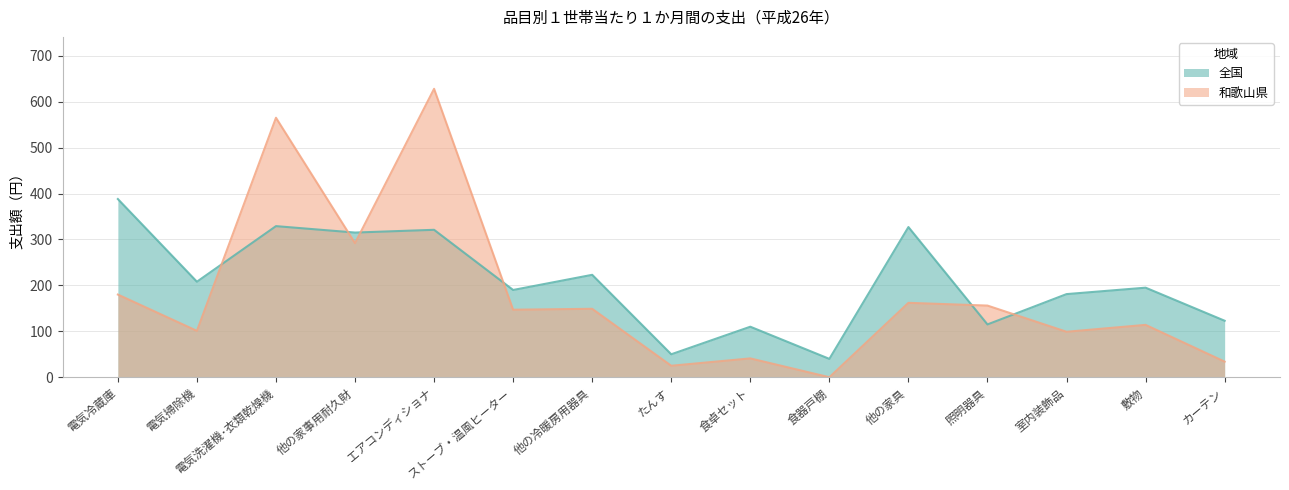

What is the spread (max minus min) of values at 敷物?

81